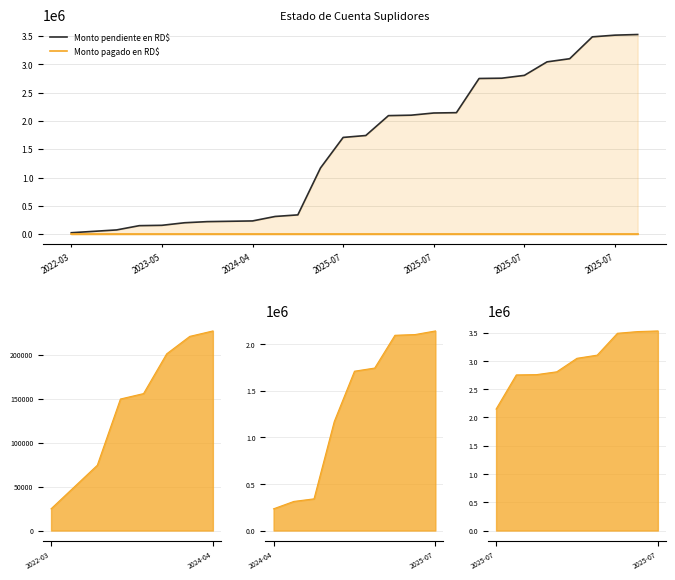

True or false: Monto pendiente en RD$ has a value of 1169668.7 at 11.

True